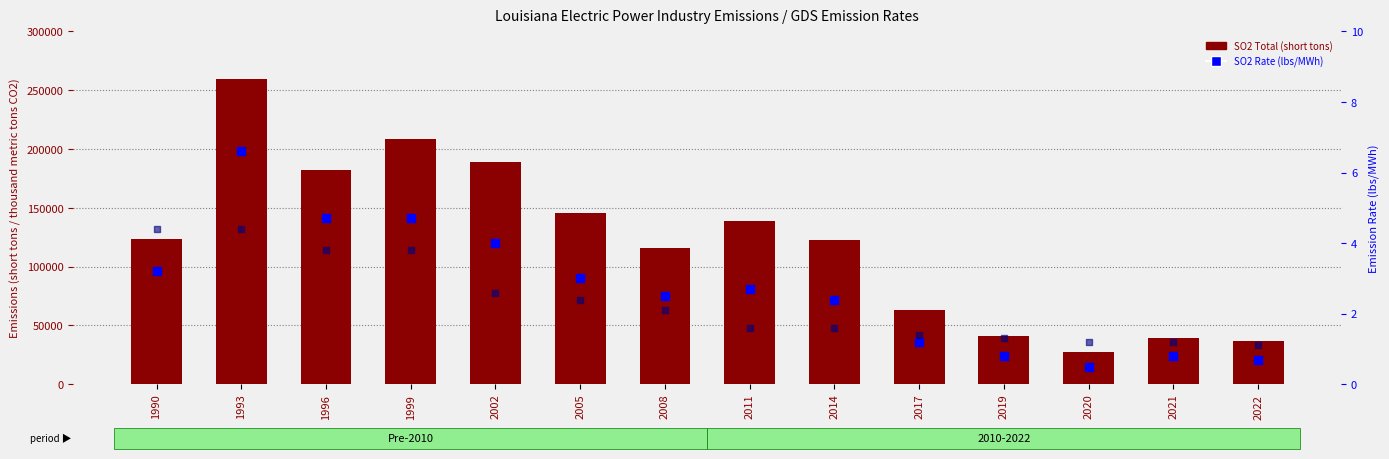

What is the total value across all series at 2008?

115841.6